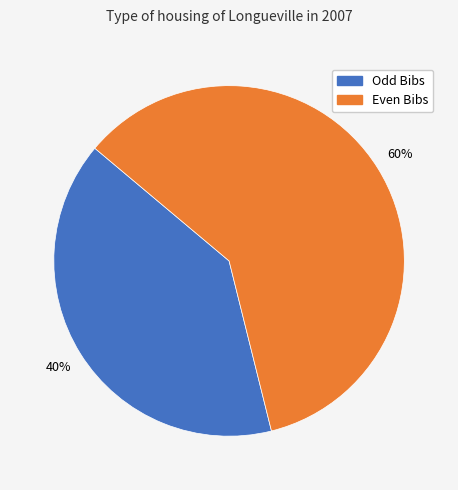

Is there a majority slice in this chart?

Yes